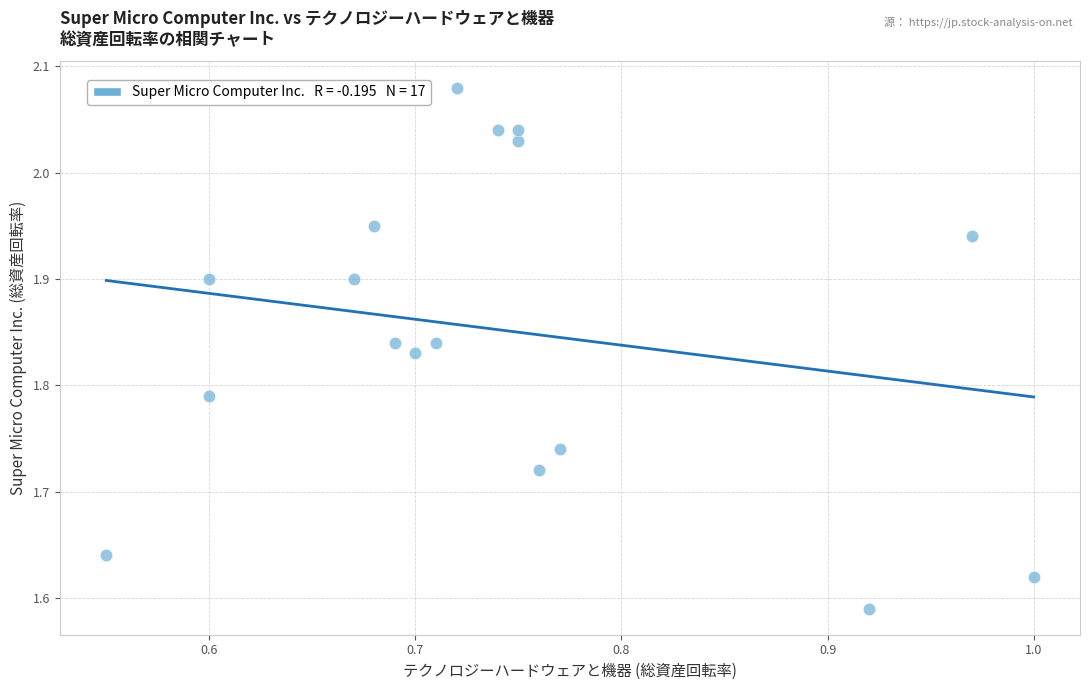

What is the range of Y values (max minus min)?

0.5